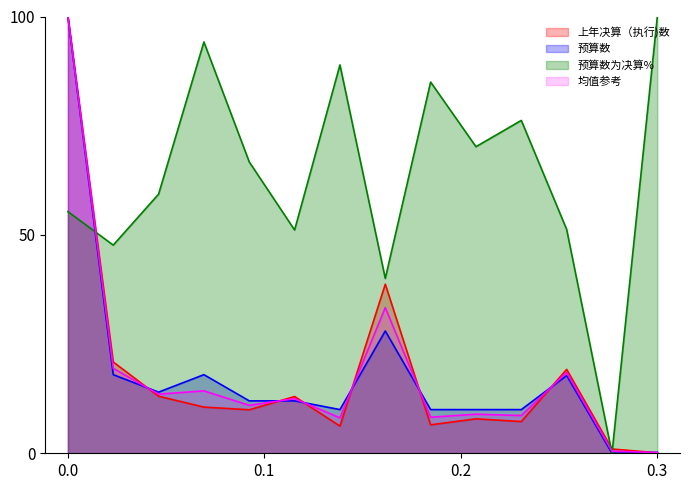

What is the maximum value shown in the chart?

100.0